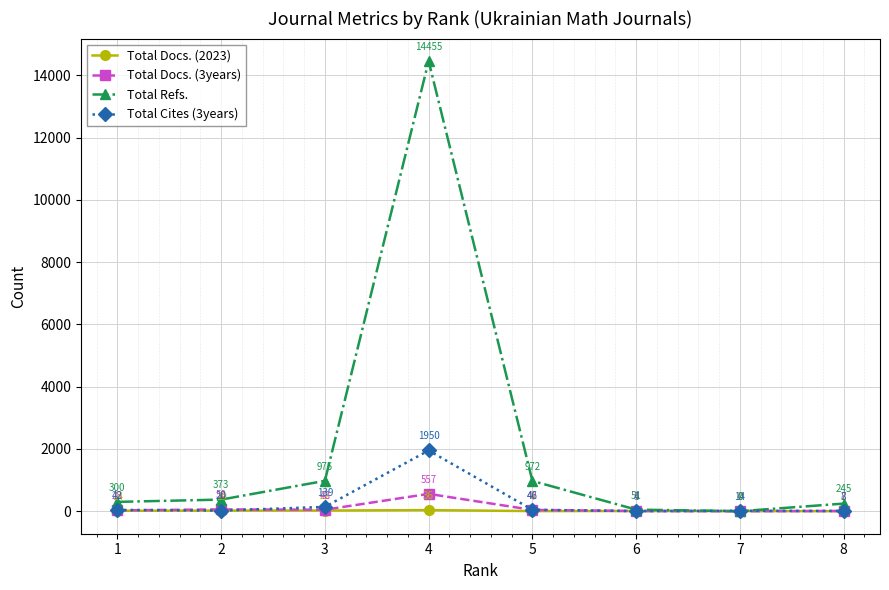

Which series changed the most between 4 and 5?

Total Refs.